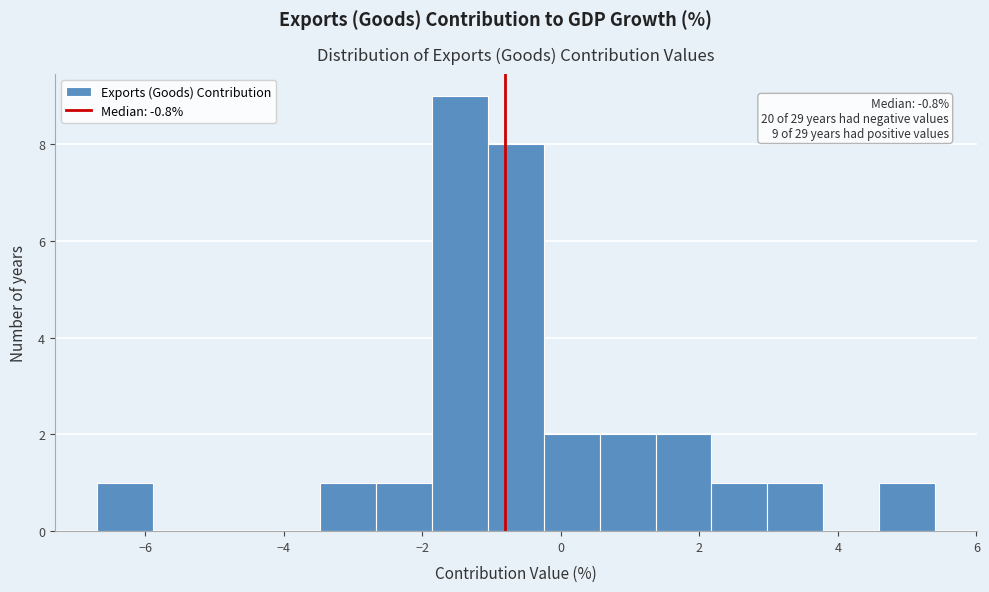

Over which range of the x-axis is the bar tallest?

-1.8 to -1.0